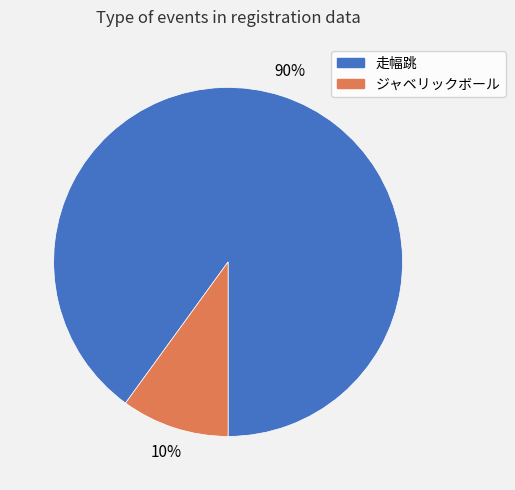

To the nearest percent, what is the average slice percentage?

50%